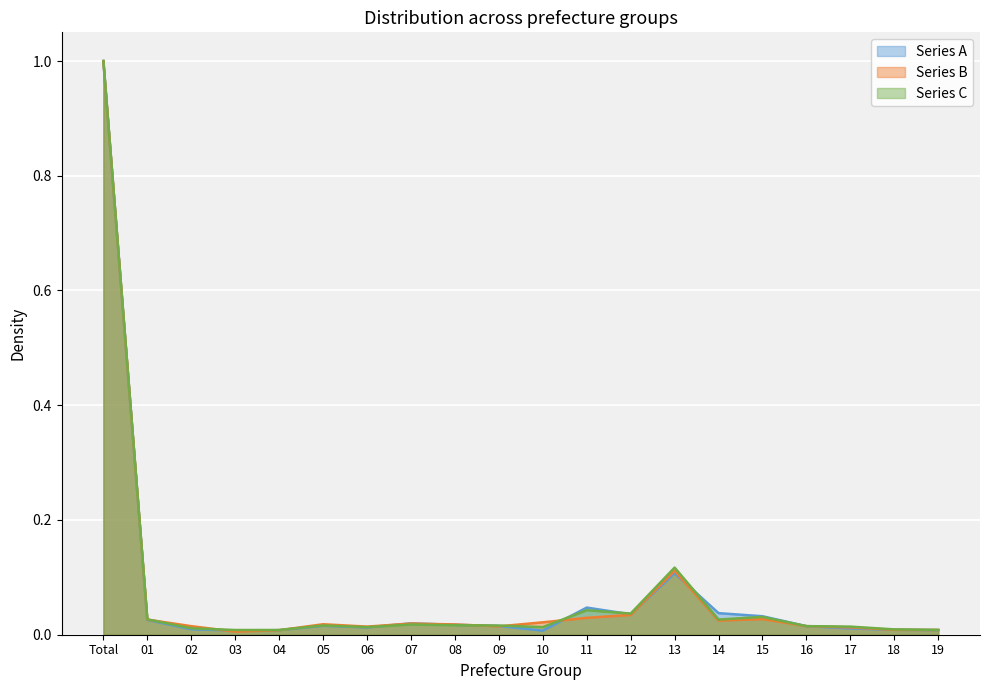

The Series B series shows 0.0 at 12. True or false?

True